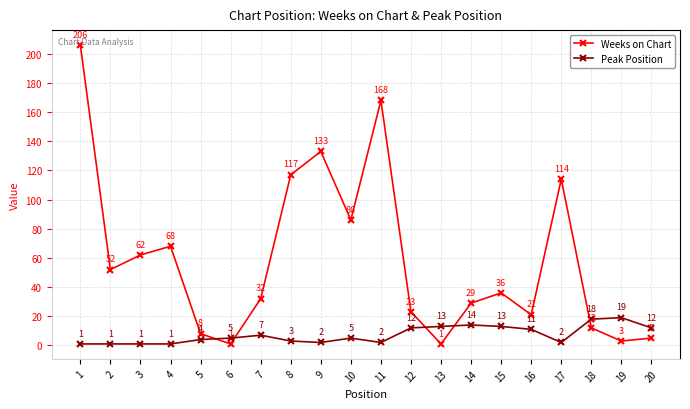

Rank the series by their average value, from highest to lowest.

Weeks on Chart, Peak Position